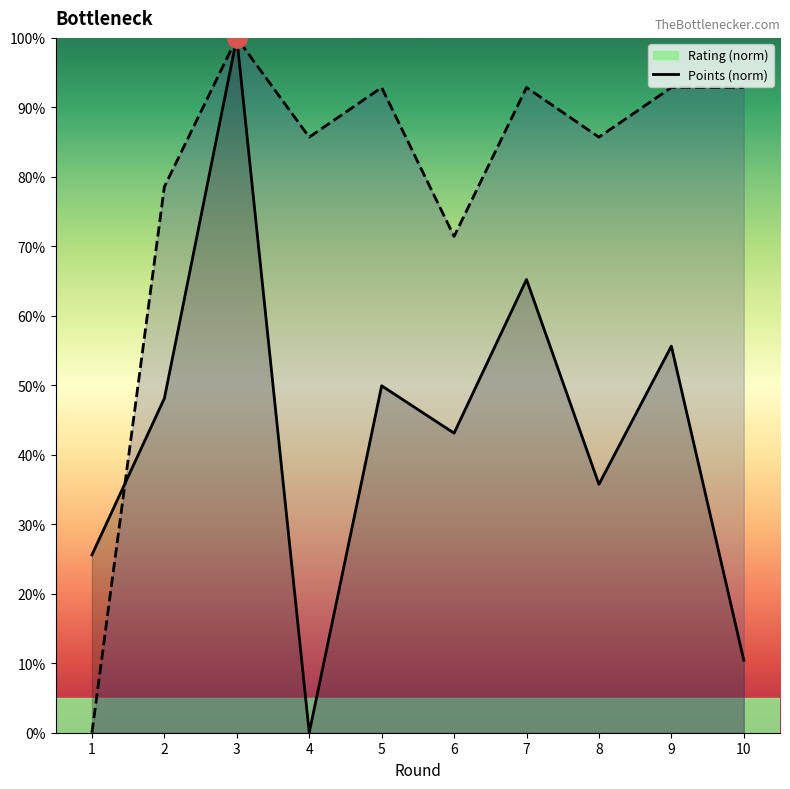

At which category does Points reach its first local valley?

4